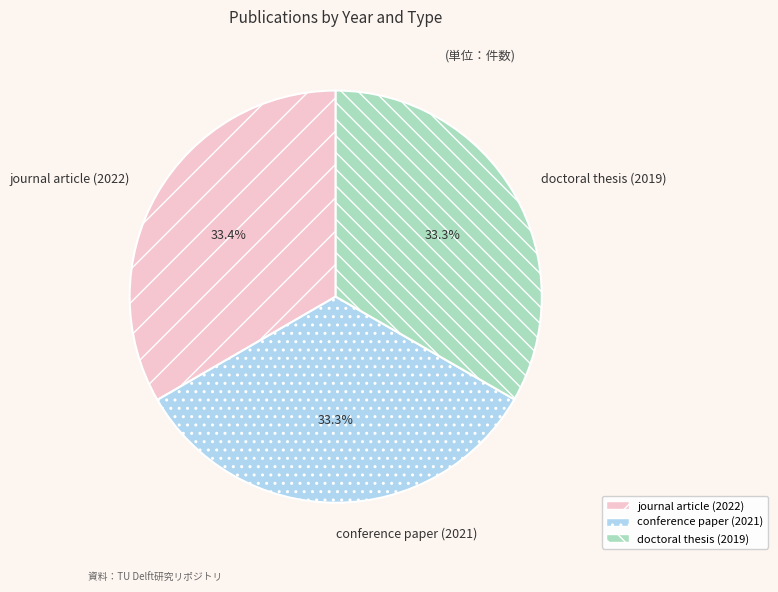

What percentage do doctoral thesis (2019) and journal article (2022) together represent?

66.7%